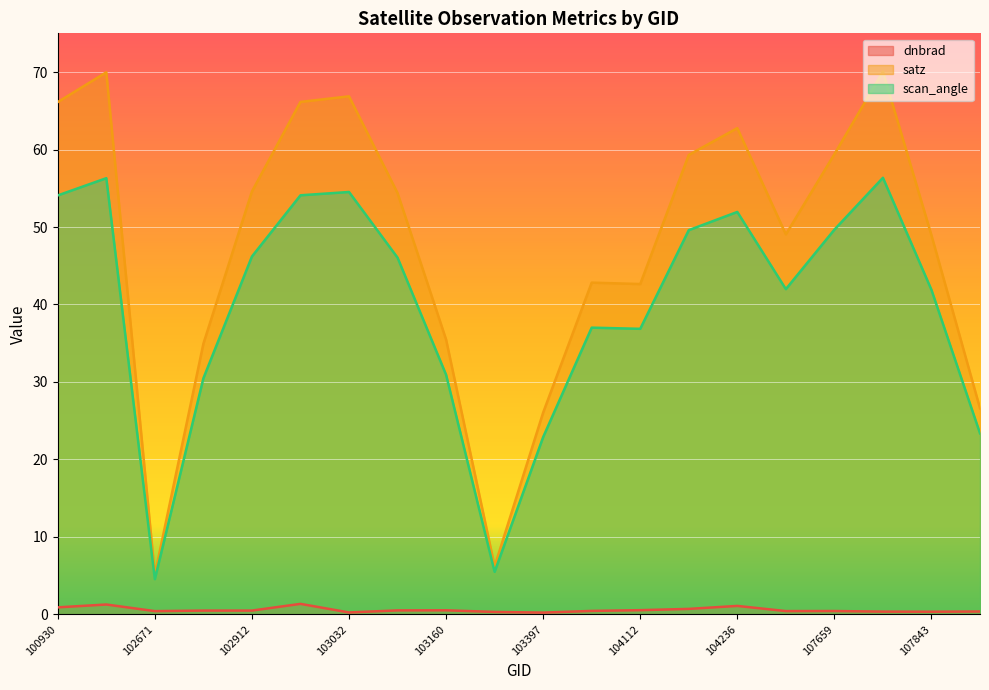

What is the sum of the satz values at 103761 and 102920?

109.0